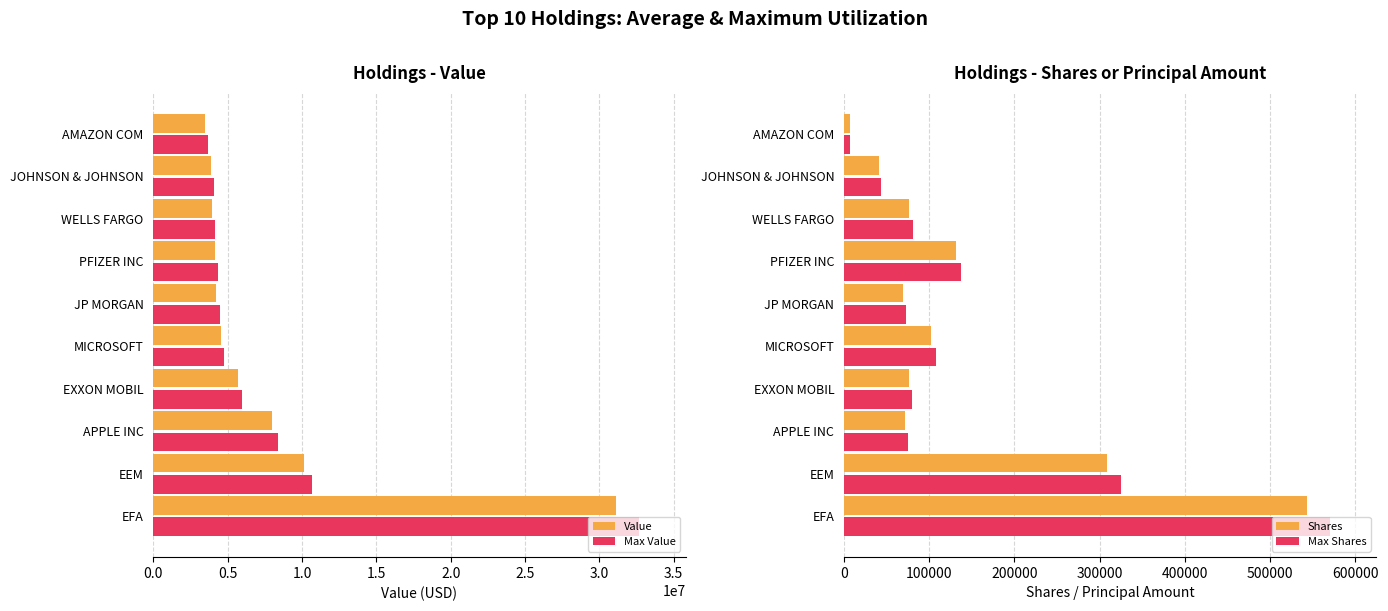

Reading left to right, what are all the values shown in this chart?

Value: 31130000	10135000	7958000	5695000	4545000	4240000	4123000	3937000	3882000	3479000
Shares or principal amount: 543090	309178	72146	76598	102688	69550	131251	76670	41588	6797